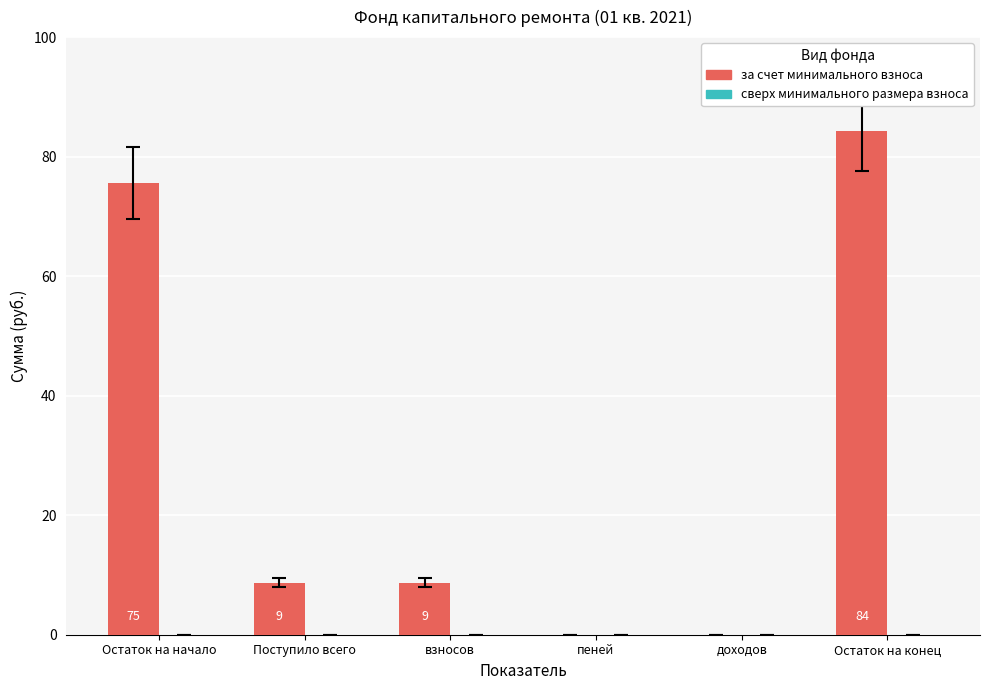

Are the bars horizontal?

No